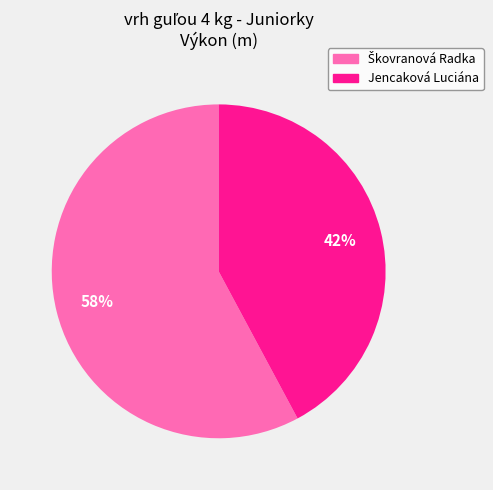

How many slices are in this pie chart?

2